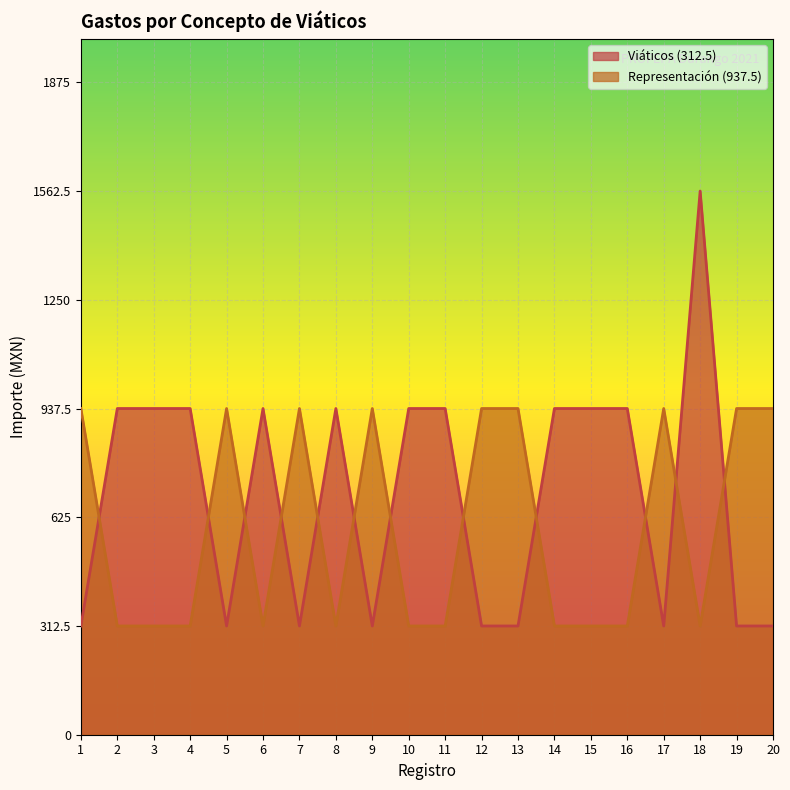

At which label is Representación (937.5) closest to 625?

1